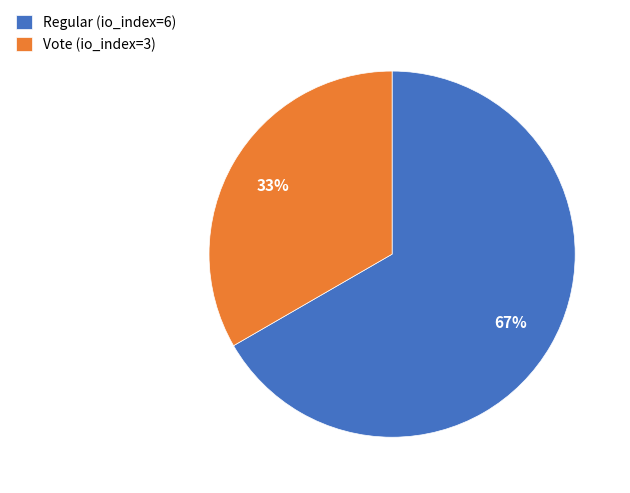

Does Regular (io_index=6) account for over 50% of the chart?

Yes